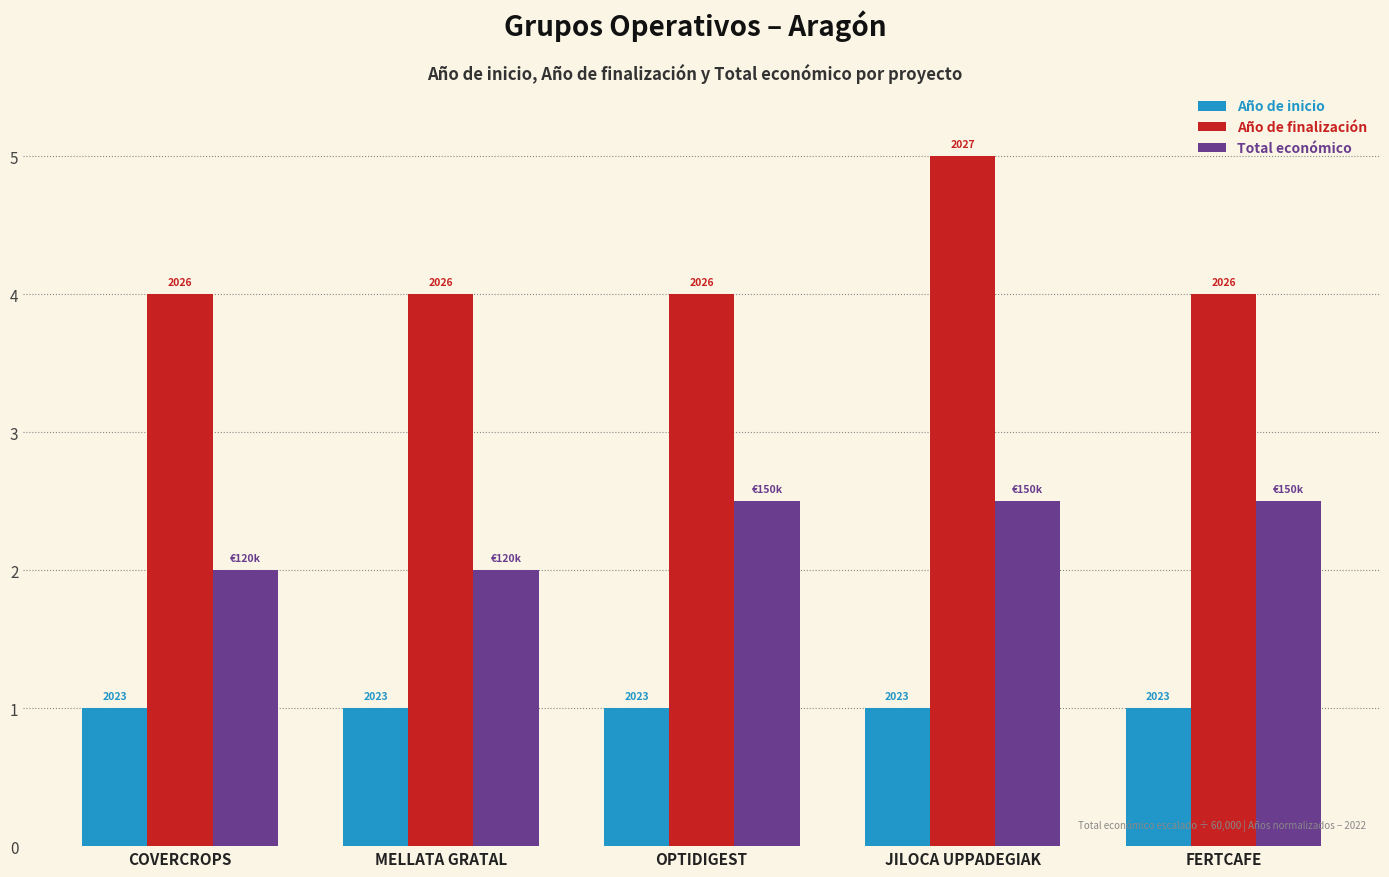

What are all the series names shown in the legend?

Año de inicio, Año de finalización, Total económico